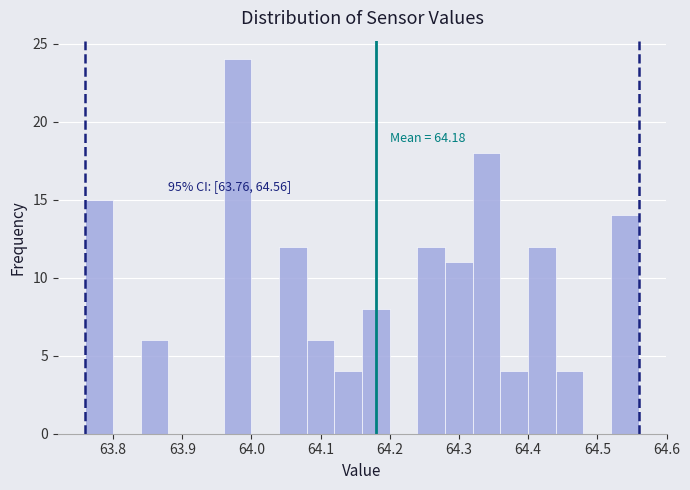

Over which range of the x-axis is the bar tallest?

63.96 to 64.00